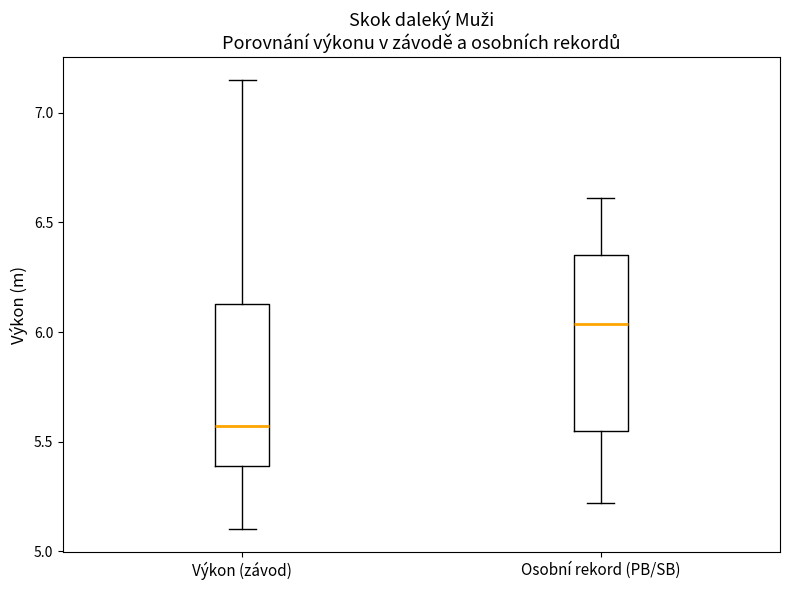

Which box has the highest median line?

Osobní rekord (PB/SB)